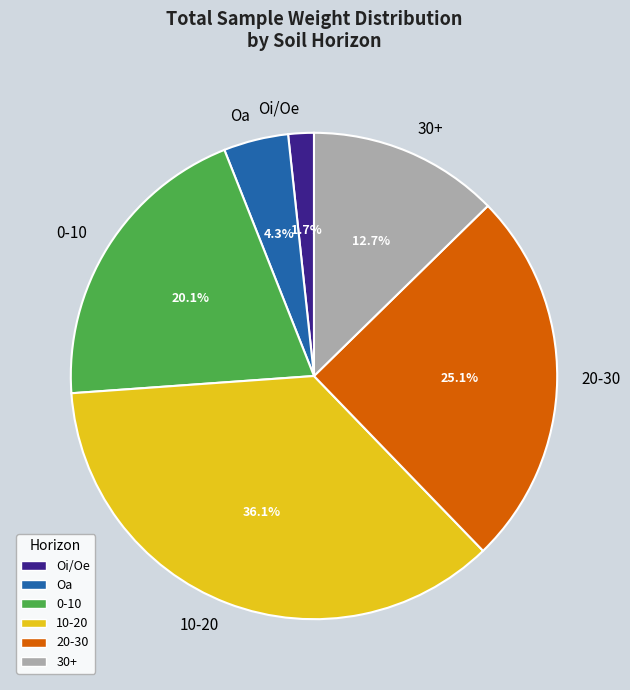

What is the ratio of the value at 20-30 to the value at 10-20?

0.7